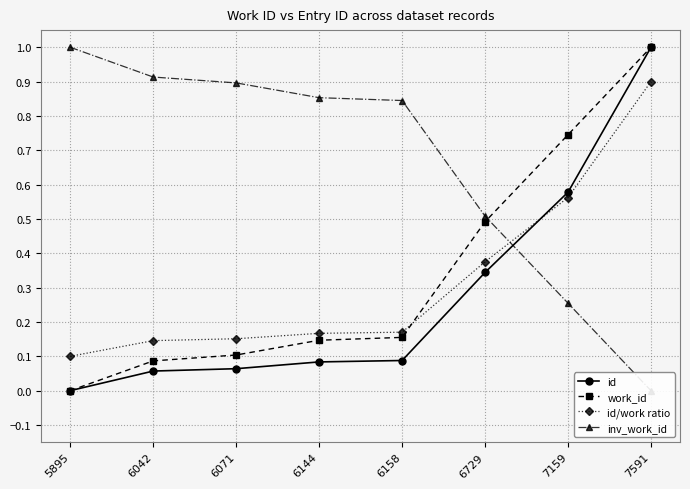

True or false: id has a value of 0.1 at 6042.

False